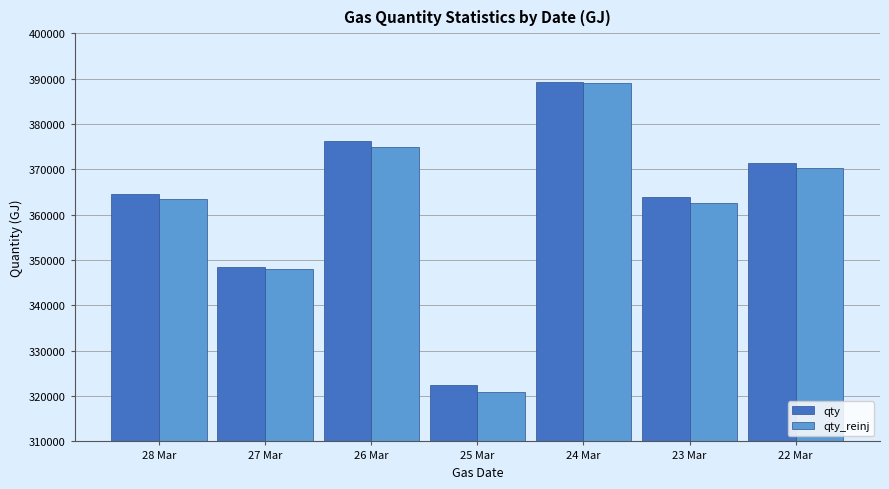

Reading right to left, extract all data points from this chart.

qty: 371321.9	363846.0	389341.7	322426.9	376287.1	348444.7	364494.6
qty_reinj: 370192.3	362566.7	388918.6	320868.2	374863.0	348044.2	363511.8